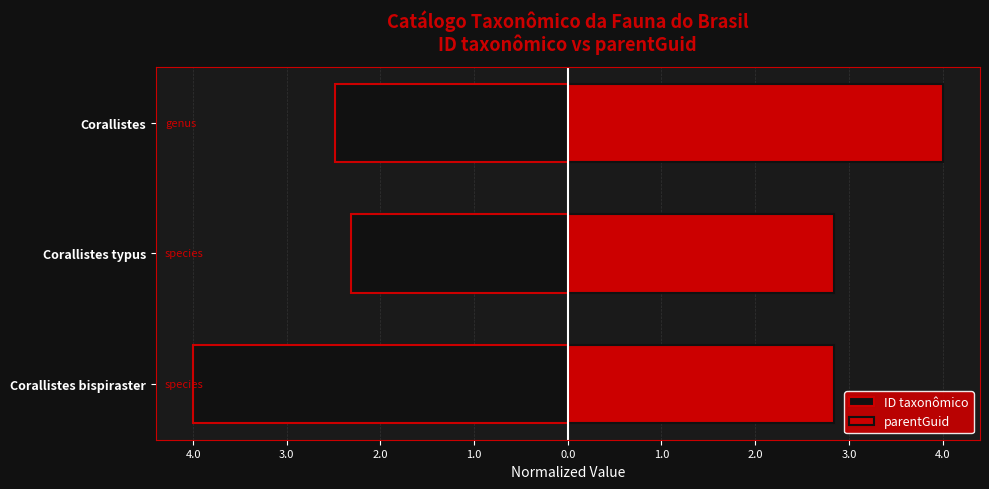

Reading left to right, transcribe all the data shown in this chart.

ID taxonômico: -4.0	-2.3	-2.5
parentGuid: 2.8	2.8	4.0